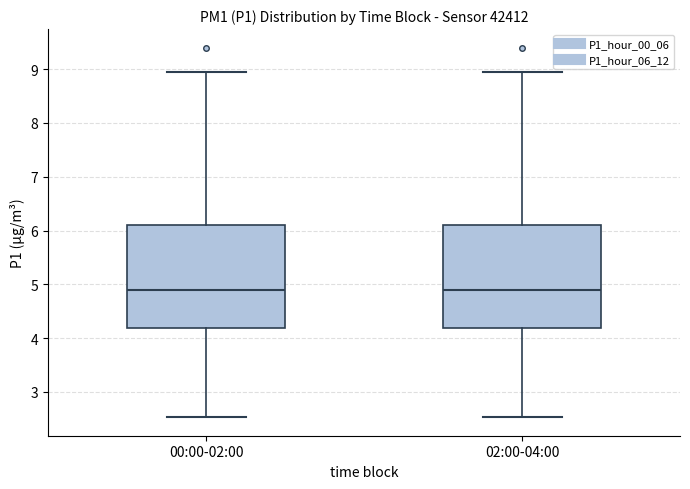

Reading left to right, transcribe this box plot: for each box, give where its median line is, the range the box spans, and where its two whiskers end, as read against the y-axis. The values are not printed on the chart, so give them approximately, as read against the axis.

00:00-02:00: median 4.9, box 4.2 to 6.1, whiskers 2.5 to 9.0
02:00-04:00: median 4.9, box 4.2 to 6.1, whiskers 2.5 to 9.0